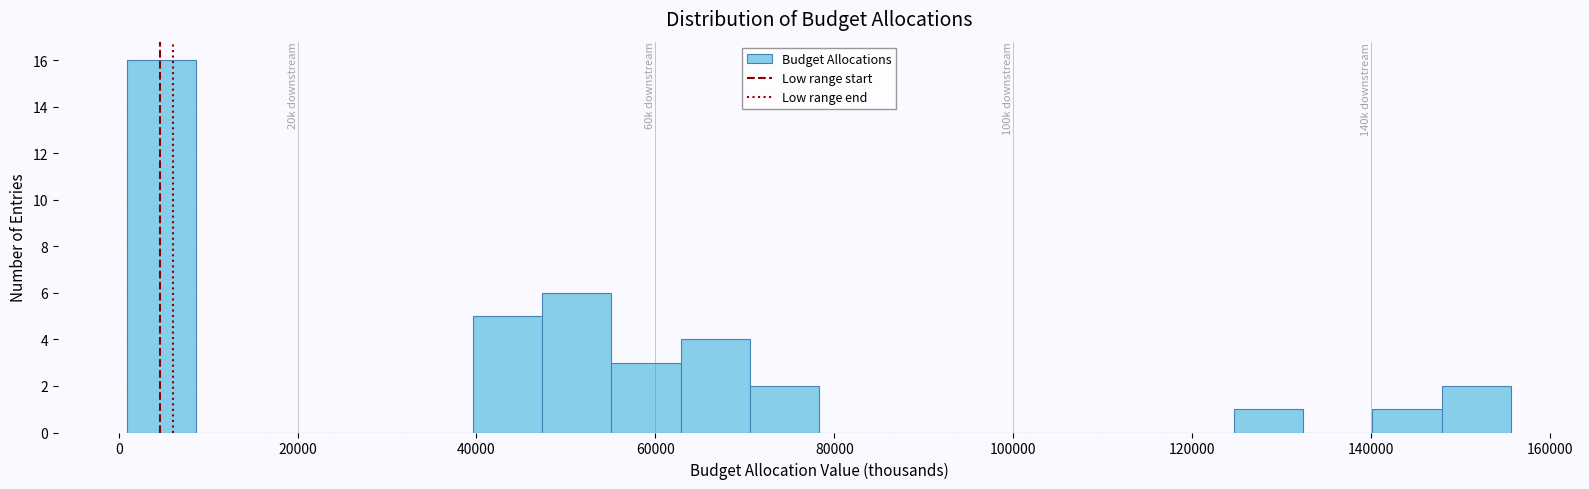

Read against the x-axis, roughly where is the centre of the tallest bar?

4000